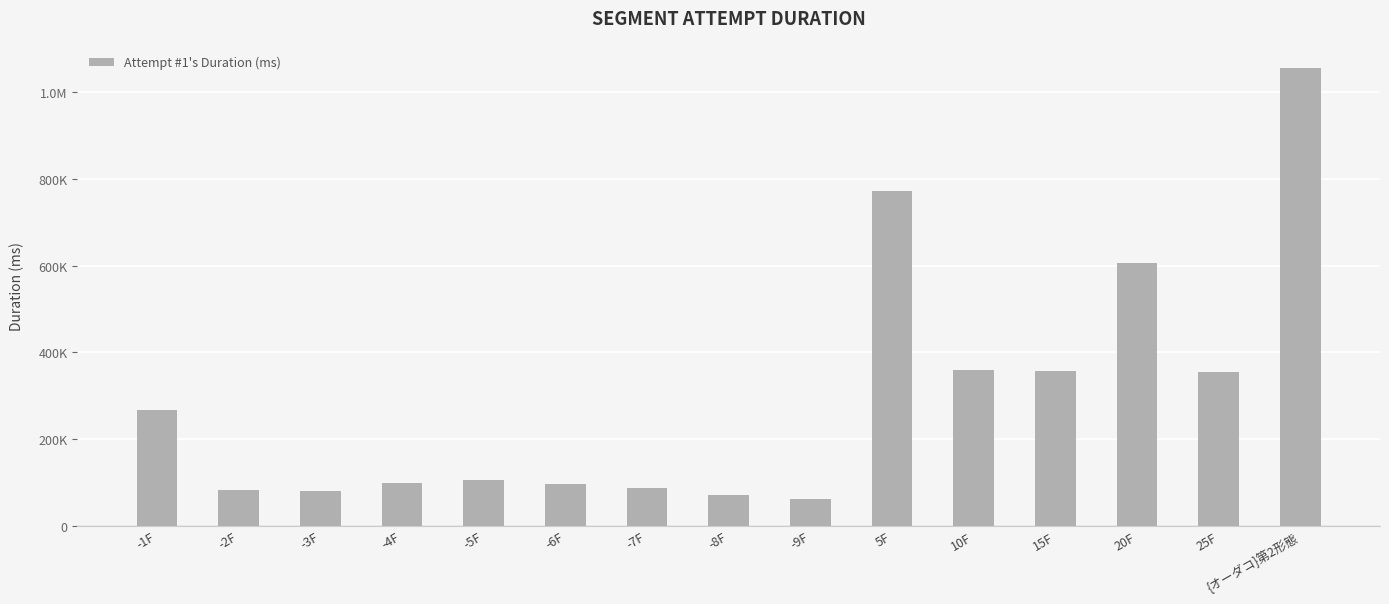

What is the sum of the values at 15F and 20F?

963652